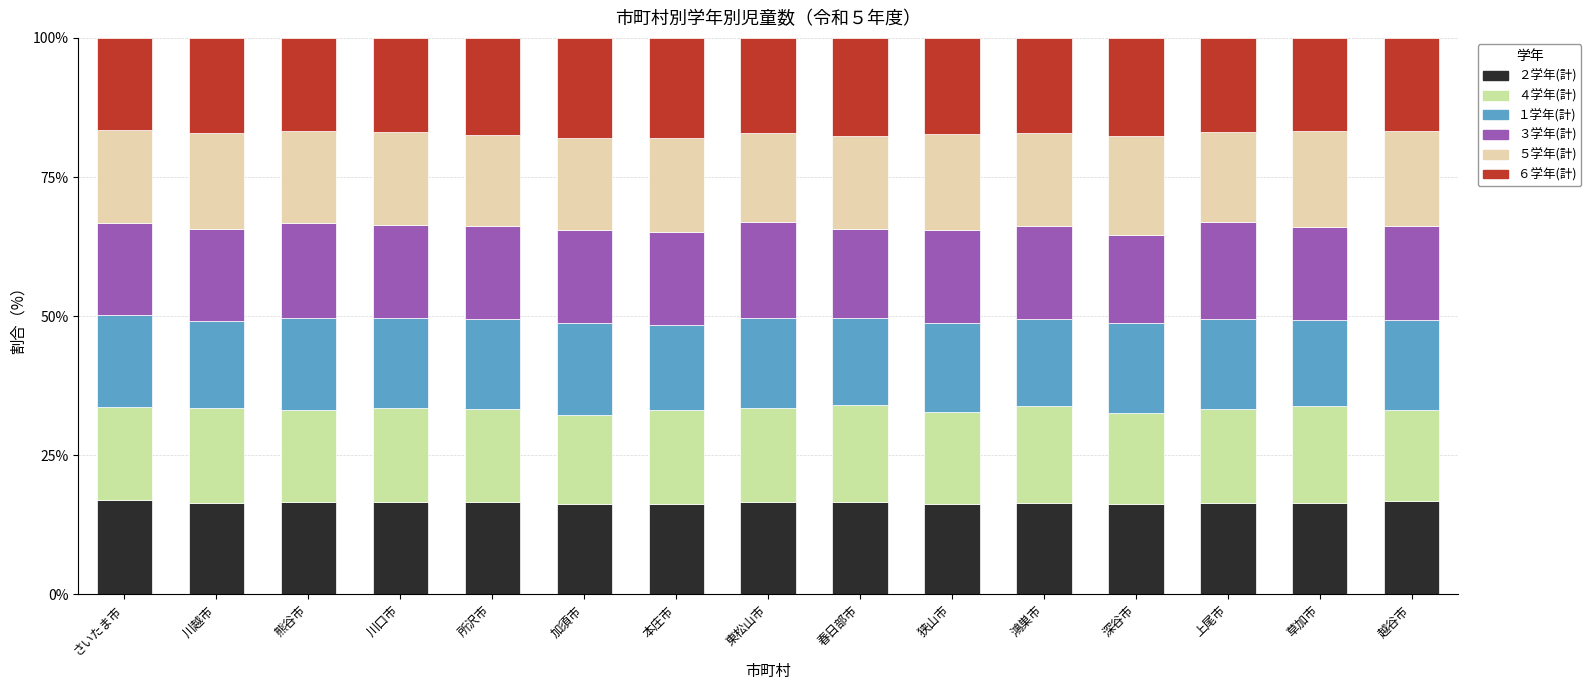

At which label does ３学年(計) first exceed 16?

さいたま市